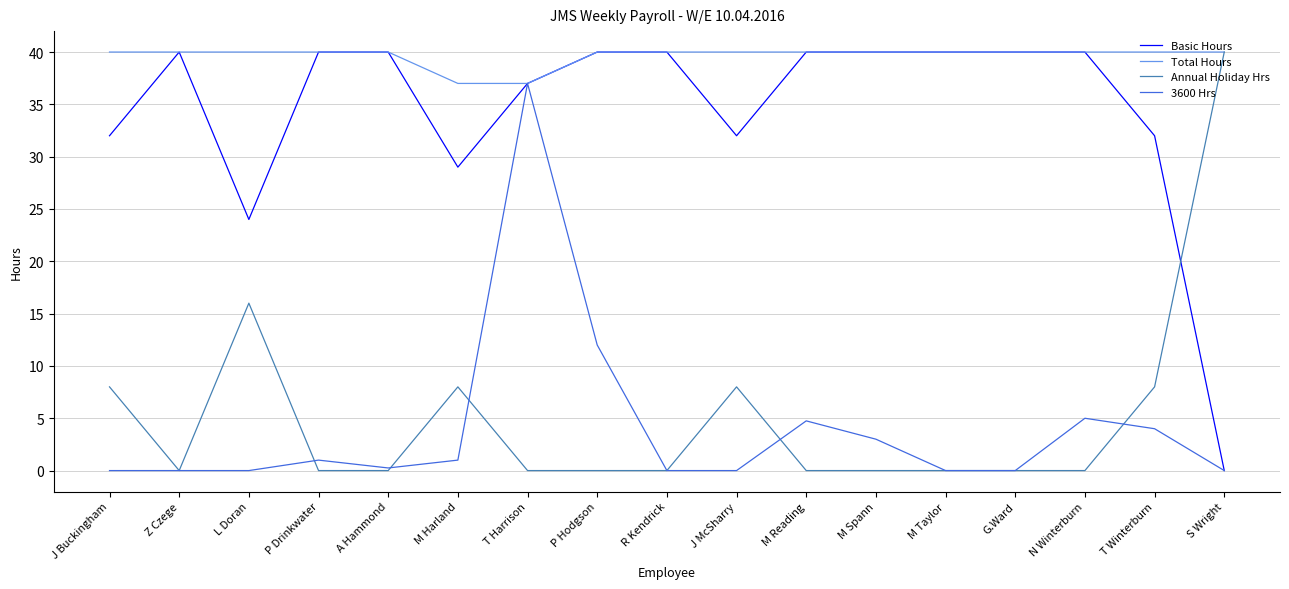

At which category is the sum across all series the highest?

T Harrison